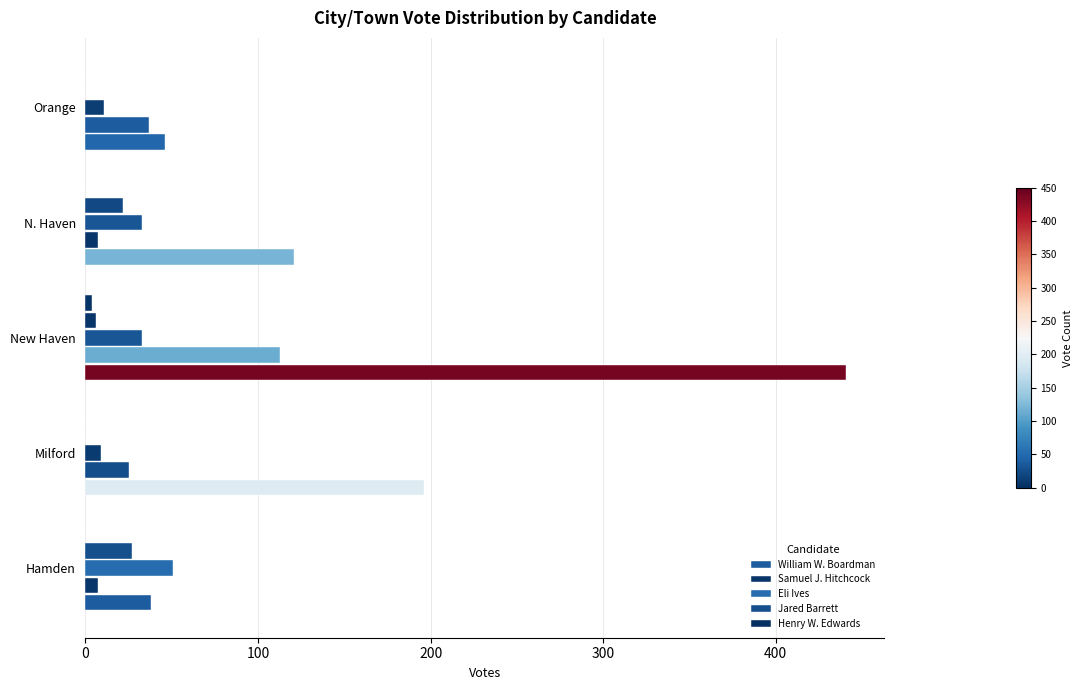

Count the Jared Barrett values in the range 0 to 22.

4